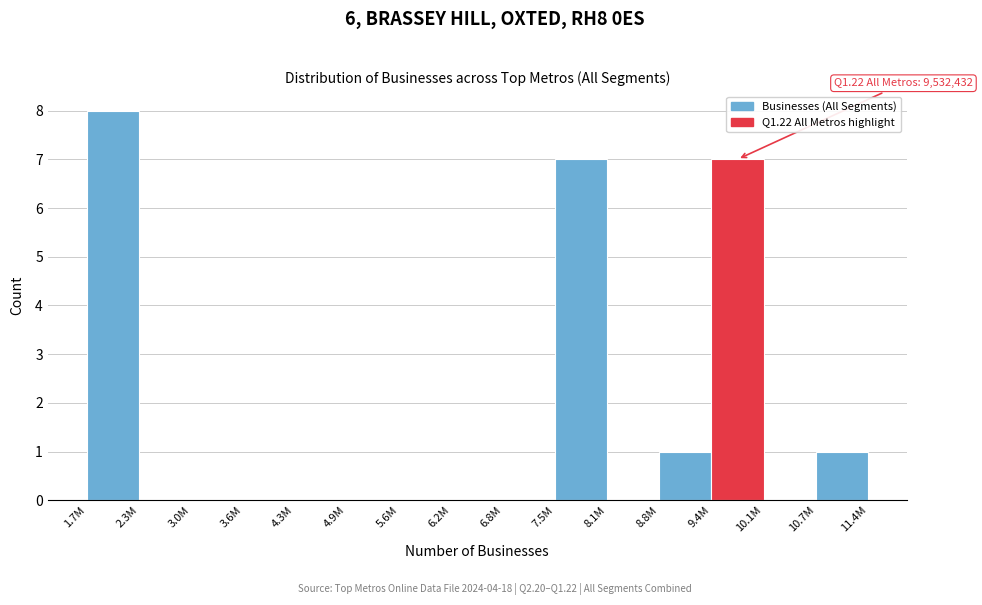

Reading left to right, extract all data points from this chart.

1.7M=8	2.3M=0	3.0M=0	3.6M=0	4.3M=0	4.9M=0	5.6M=0	6.2M=0	6.8M=0	7.5M=7	8.1M=0	8.8M=1	9.4M=7	10.1M=0	10.7M=1